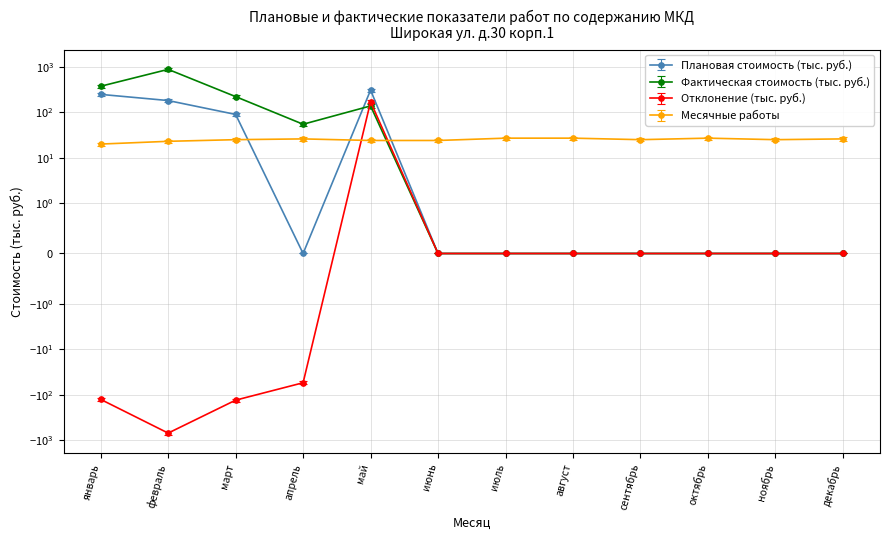

Is the value of Месячные работы at июнь greater than the value of Отклонение (тыс. руб.) at январь?

Yes